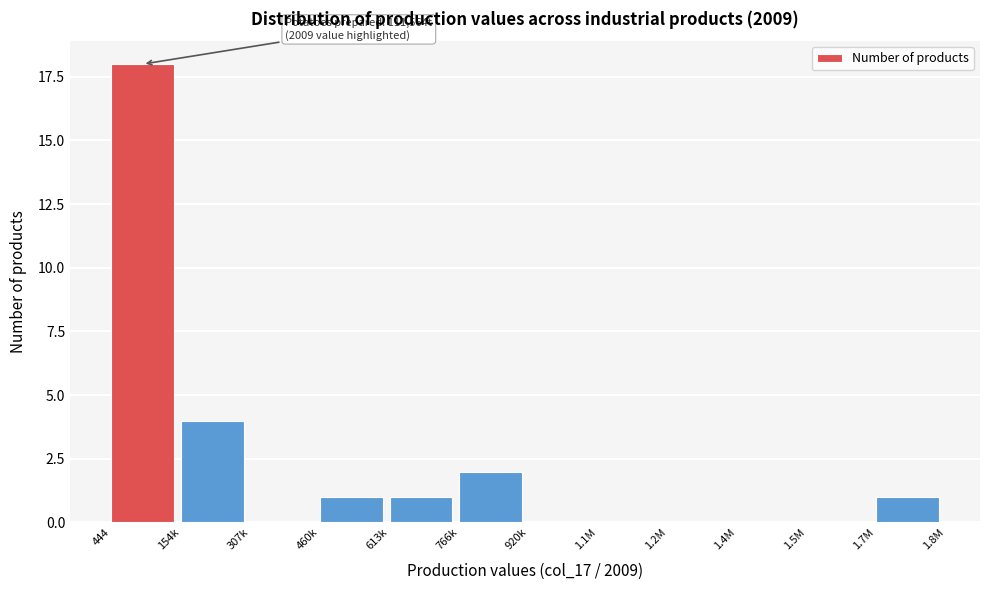

Reading left to right, what are all the values shown in this chart?

444=18	154k=4	307k=0	460k=1	613k=1	766k=2	920k=0	1.1M=0	1.2M=0	1.4M=0	1.5M=0	1.7M=1